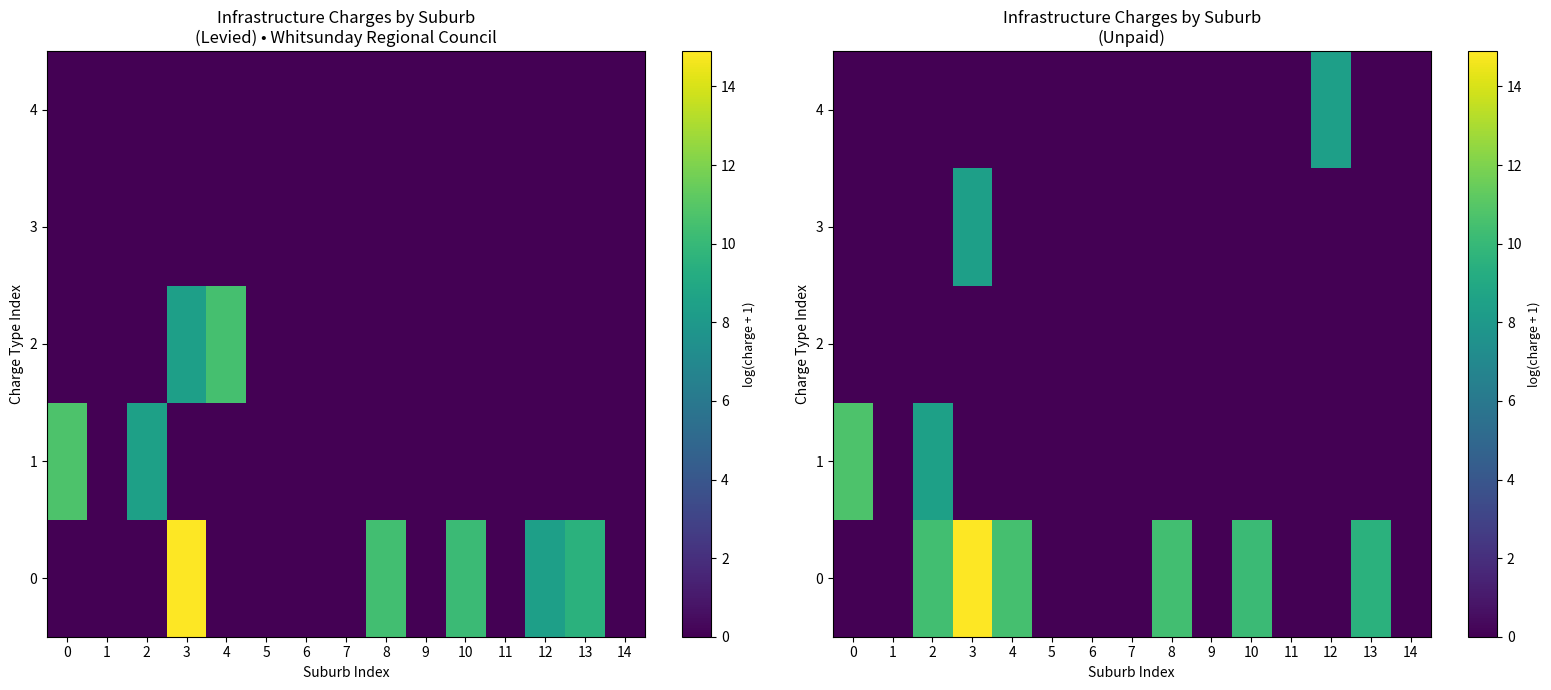

What is the average value of the 4 series?

0.6